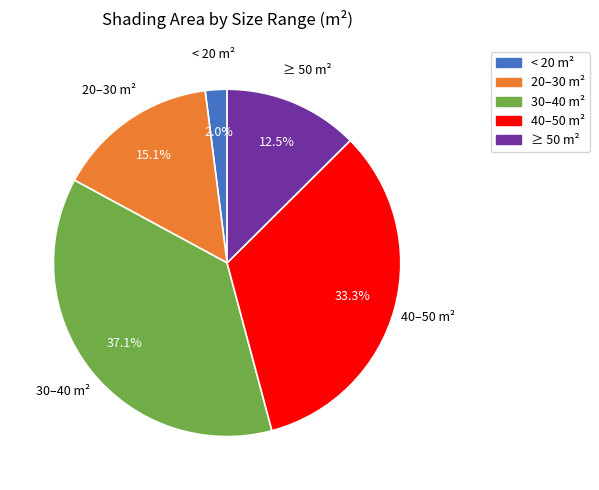

Is there a majority slice in this chart?

No